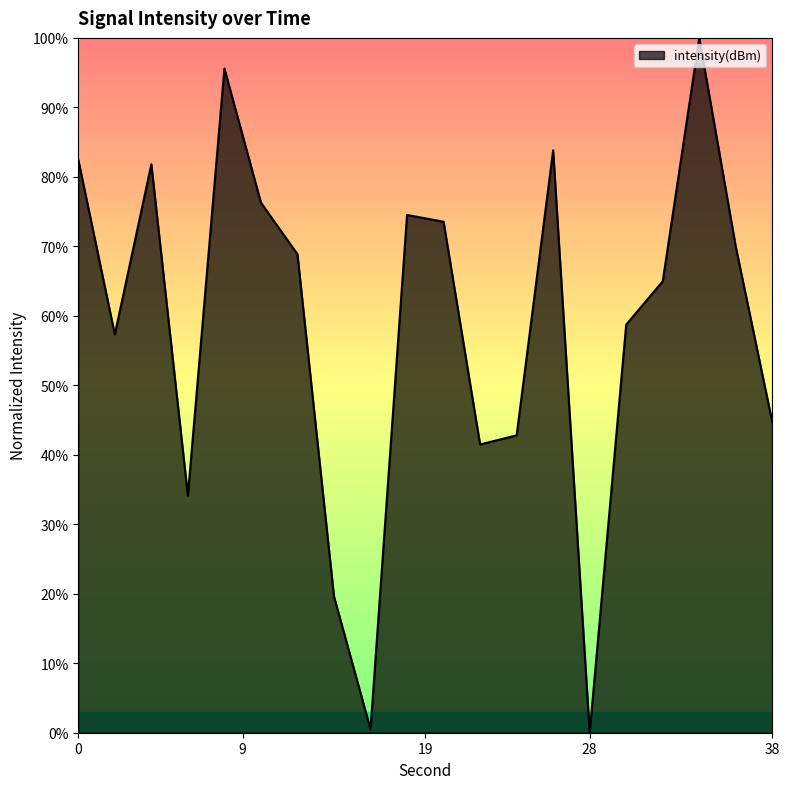

How many interior local valleys (lower than both neighbors) does the data have?

5